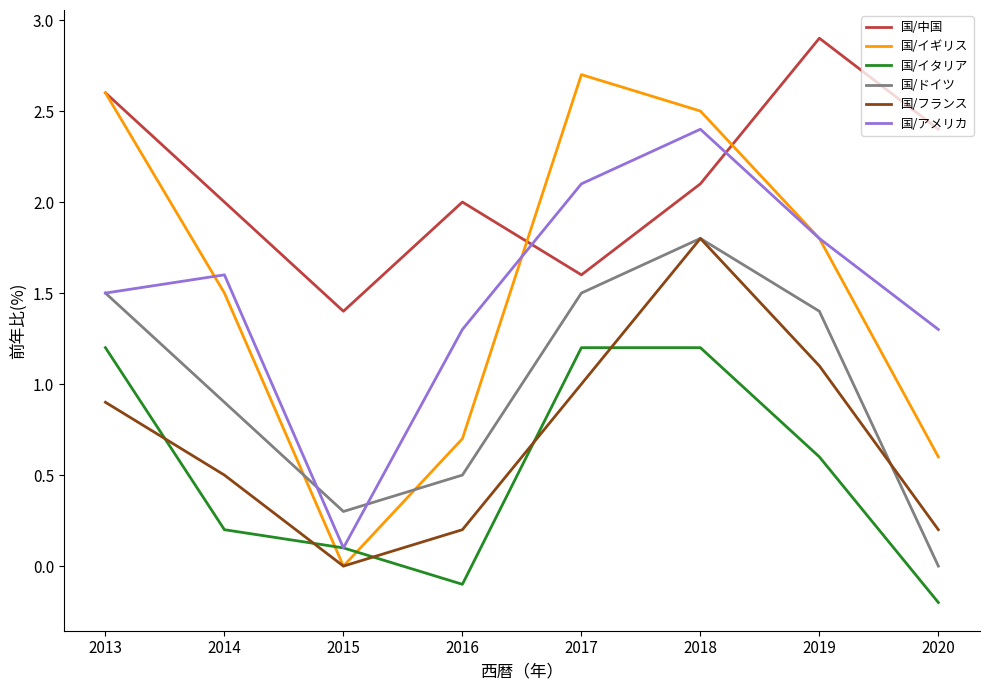

Which series has the largest range (max minus min)?

国/イギリス